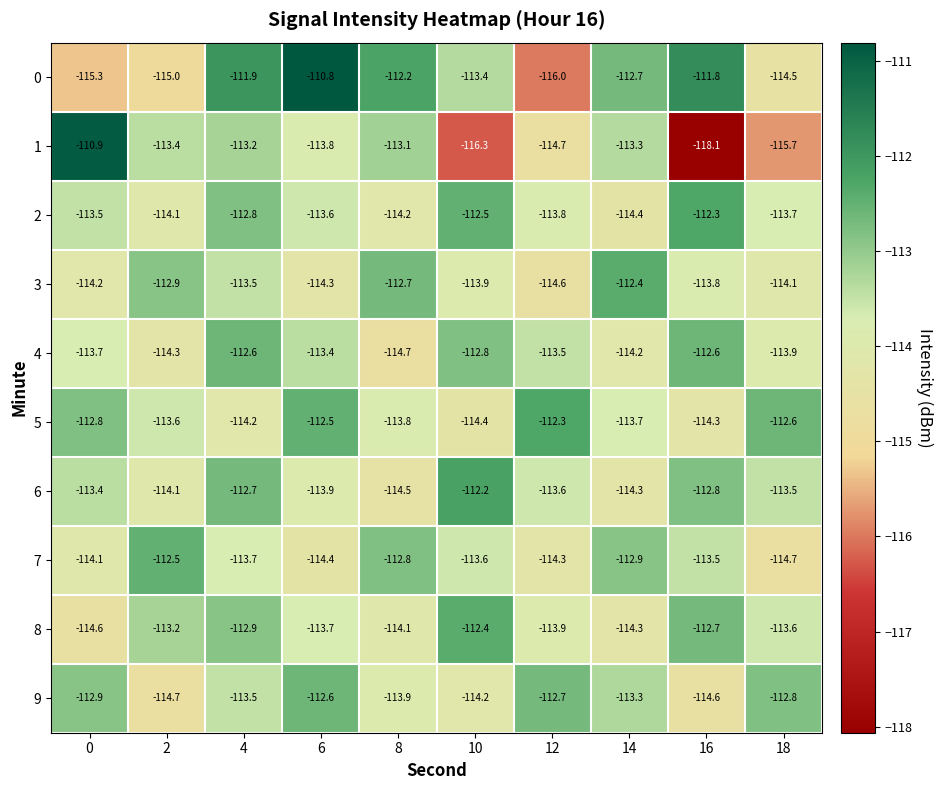

What is the average value of the 0 series?

-113.4